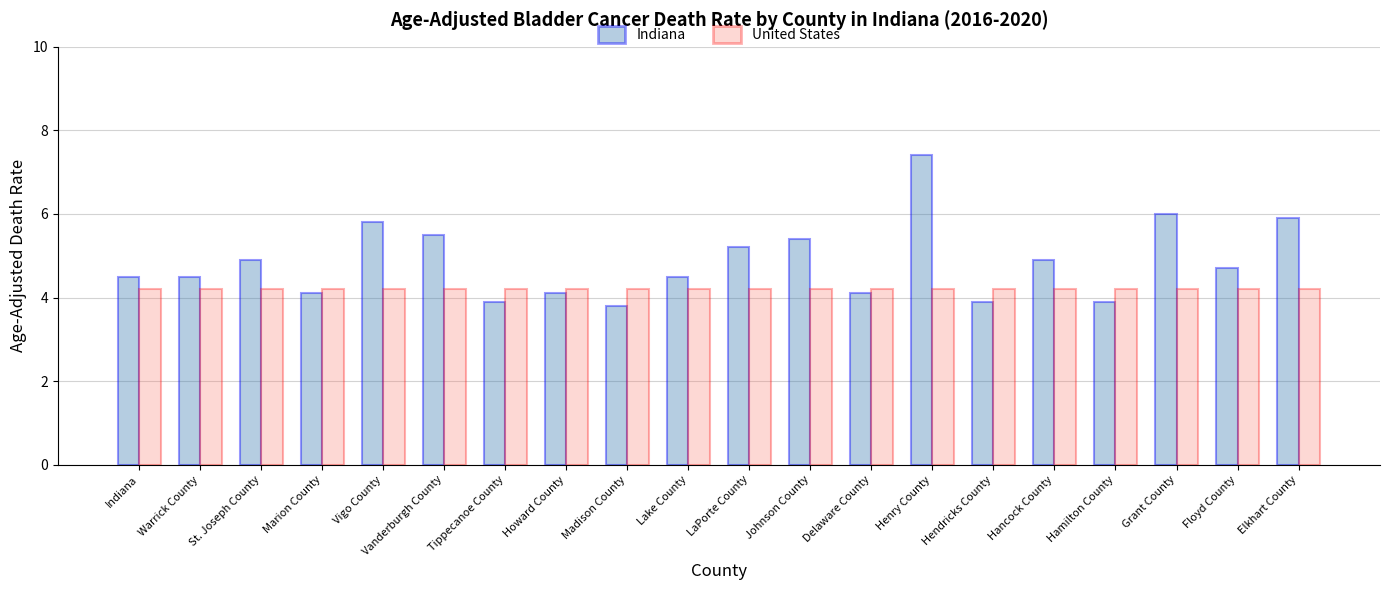

List the series in order of their overall mean, lowest first.

United States, Indiana